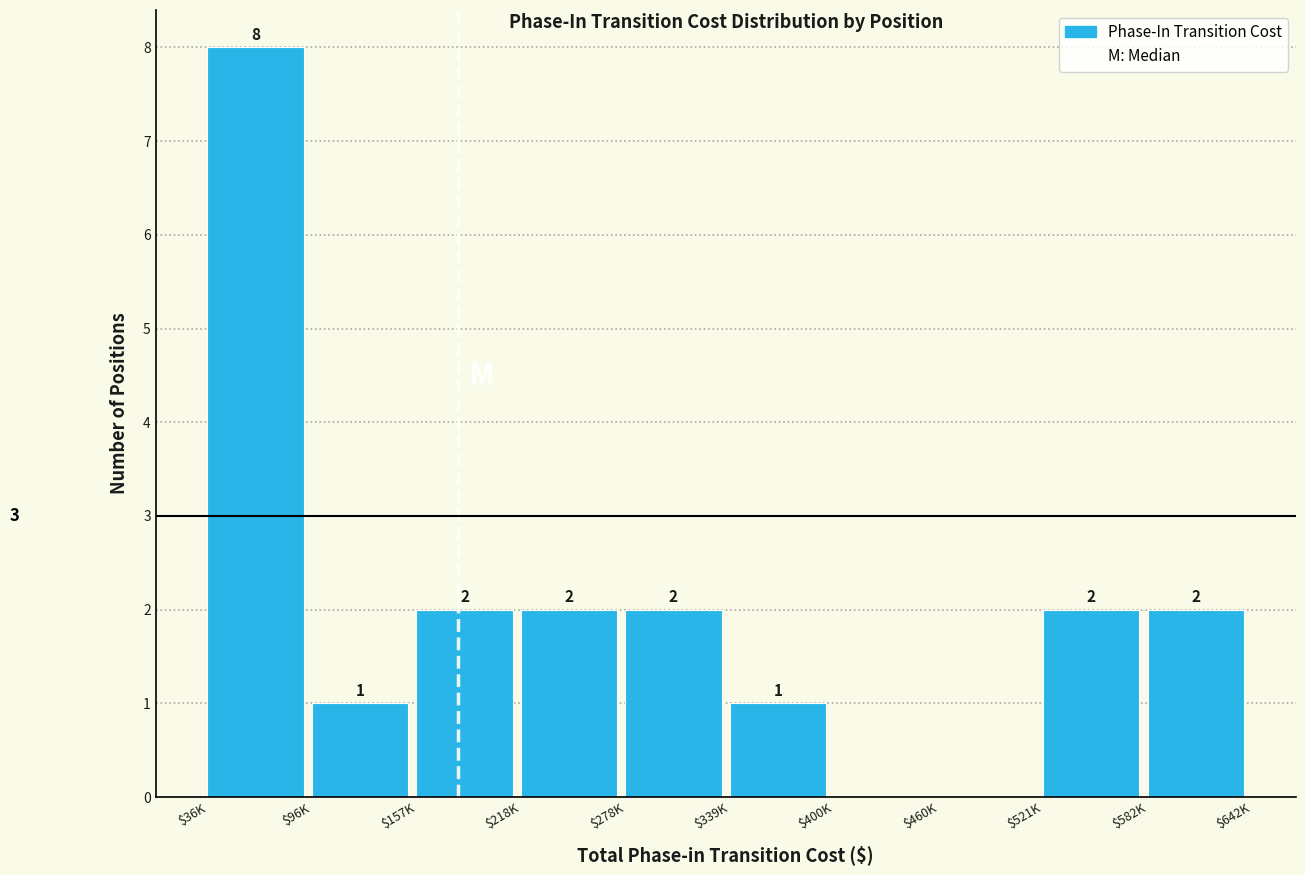

What is the sum of all values?

20